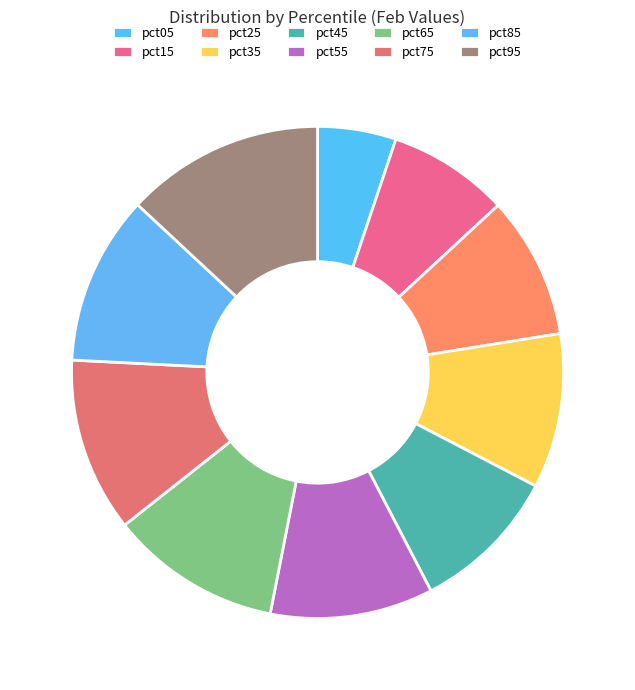

What is the smallest slice in the pie chart?

pct05